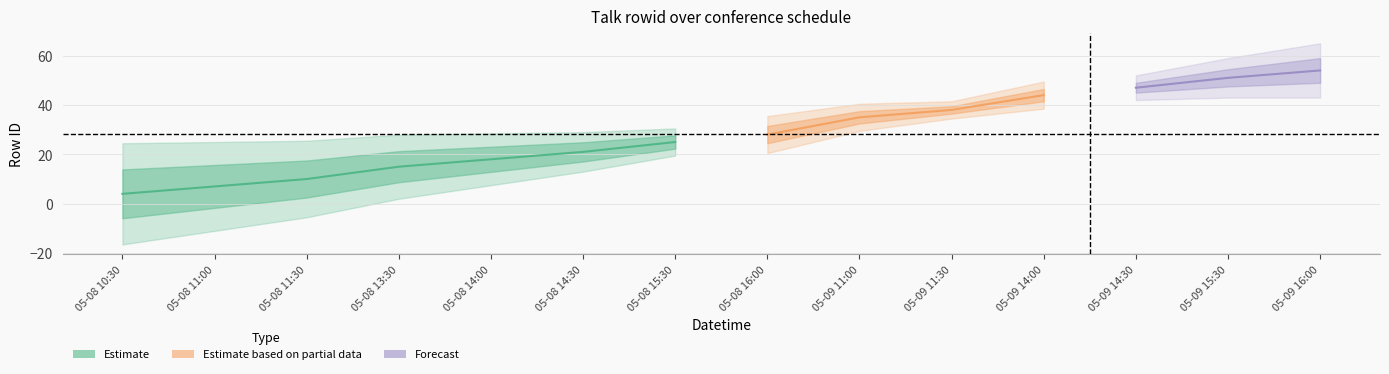

Reading left to right, extract all data points from this chart.

2019-05-08T10:30:00=4	2019-05-08T11:00:00=7	2019-05-08T11:30:00=10	2019-05-08T13:30:00=15	2019-05-08T14:00:00=18	2019-05-08T14:30:00=21	2019-05-08T15:30:00=25	2019-05-08T16:00:00=28	2019-05-09T11:00:00=35	2019-05-09T11:30:00=38	2019-05-09T14:00:00=44	2019-05-09T14:30:00=47	2019-05-09T15:30:00=51	2019-05-09T16:00:00=54